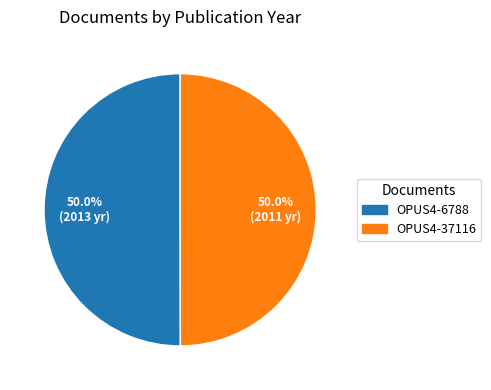

To the nearest percent, what percentage of the pie is OPUS4-37116?

50%